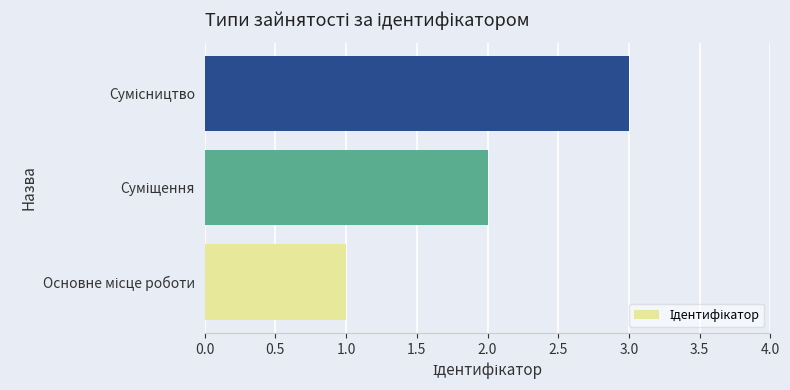

How many distinct data groups are displayed?

1